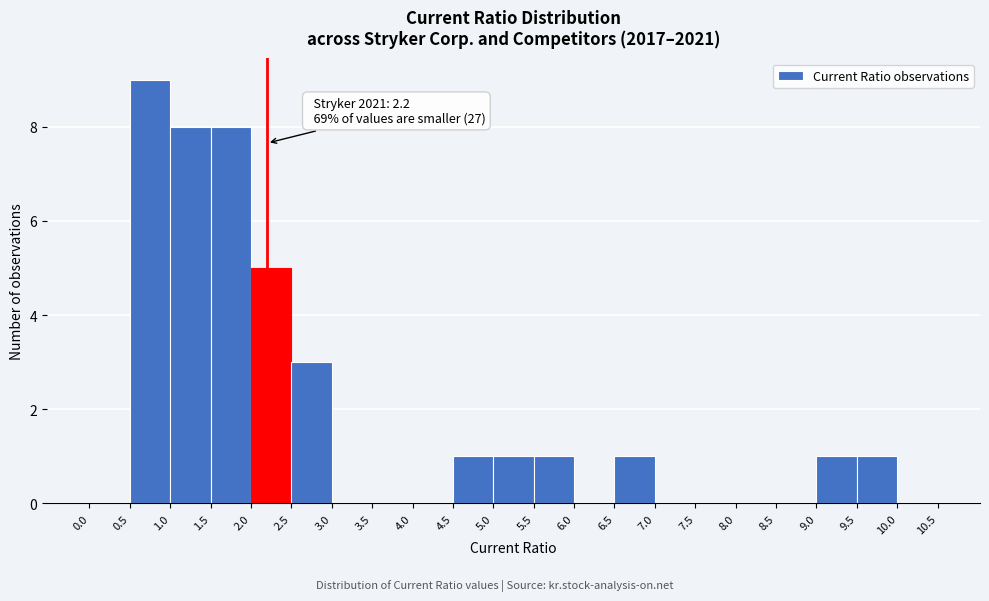

Which range on the x-axis has the tallest bar?

0.5 to 1.0